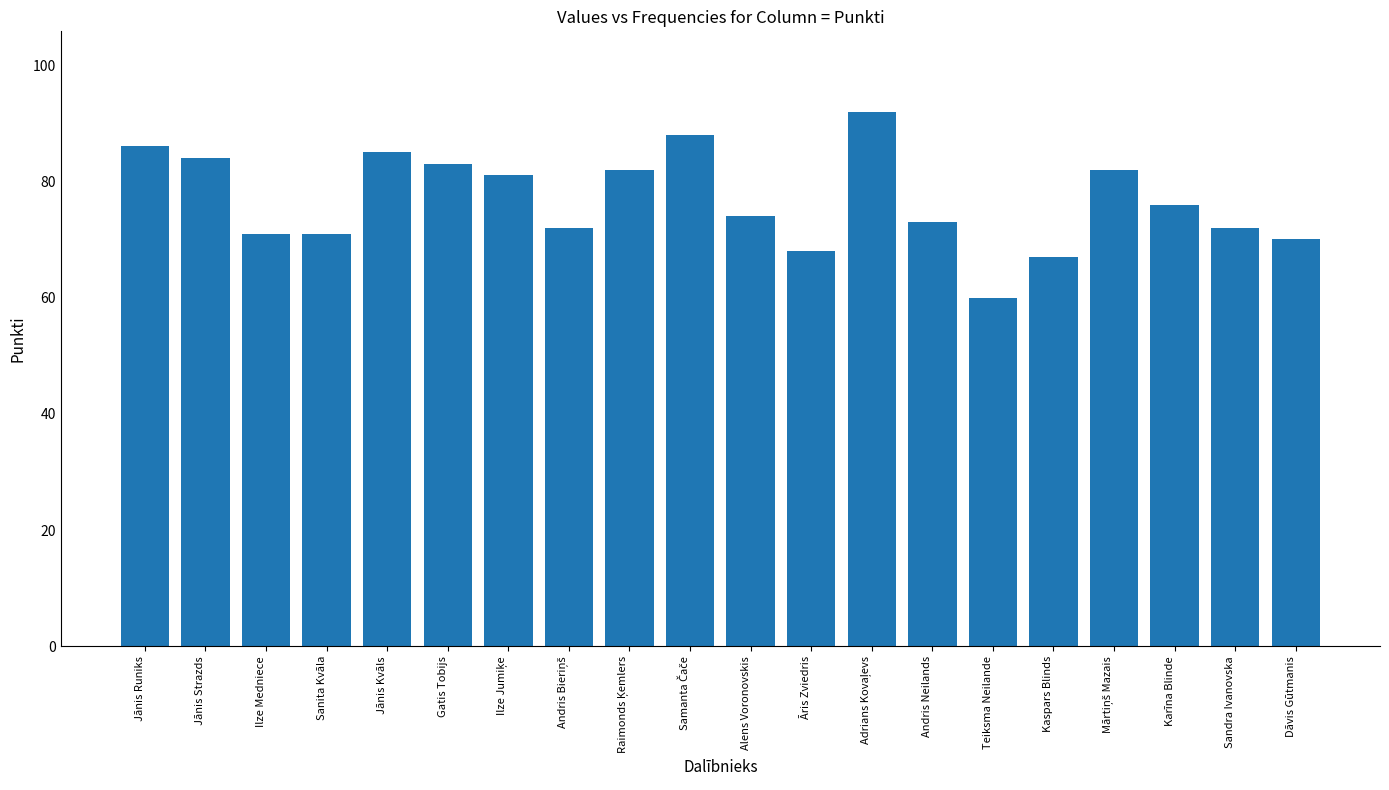

What is the label of the 9th bar from the right?

Āris Zviedris